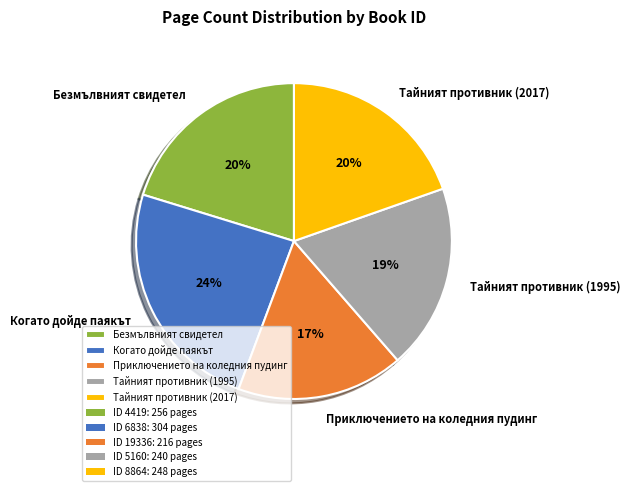

What is the smallest slice in the pie chart?

Приключението на коледния пудинг